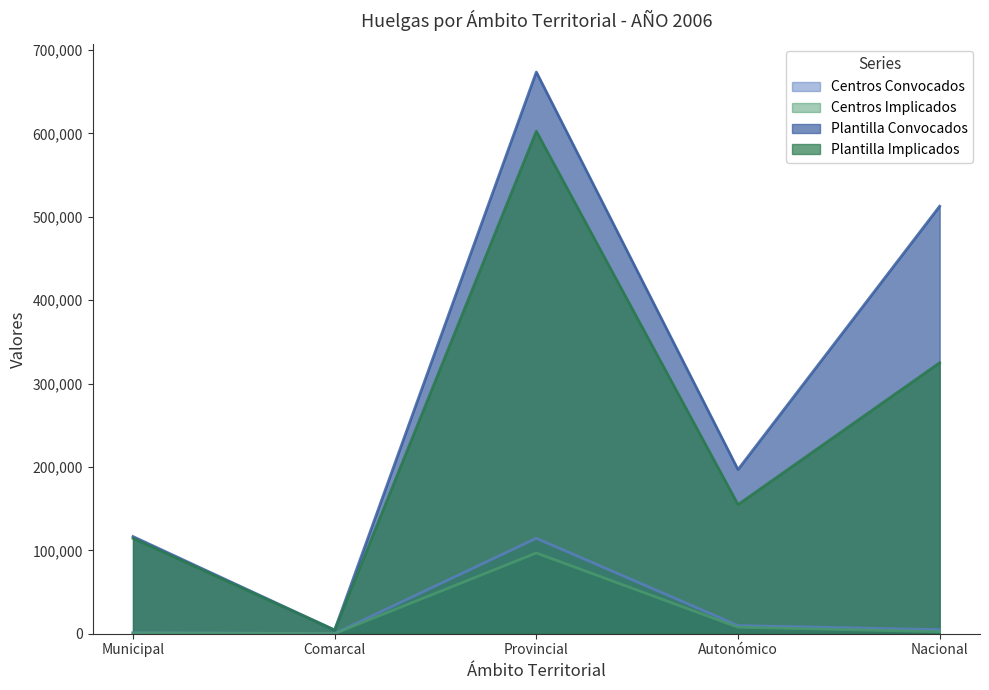

At which label does Centros Implicados reach its minimum?

Comarcal